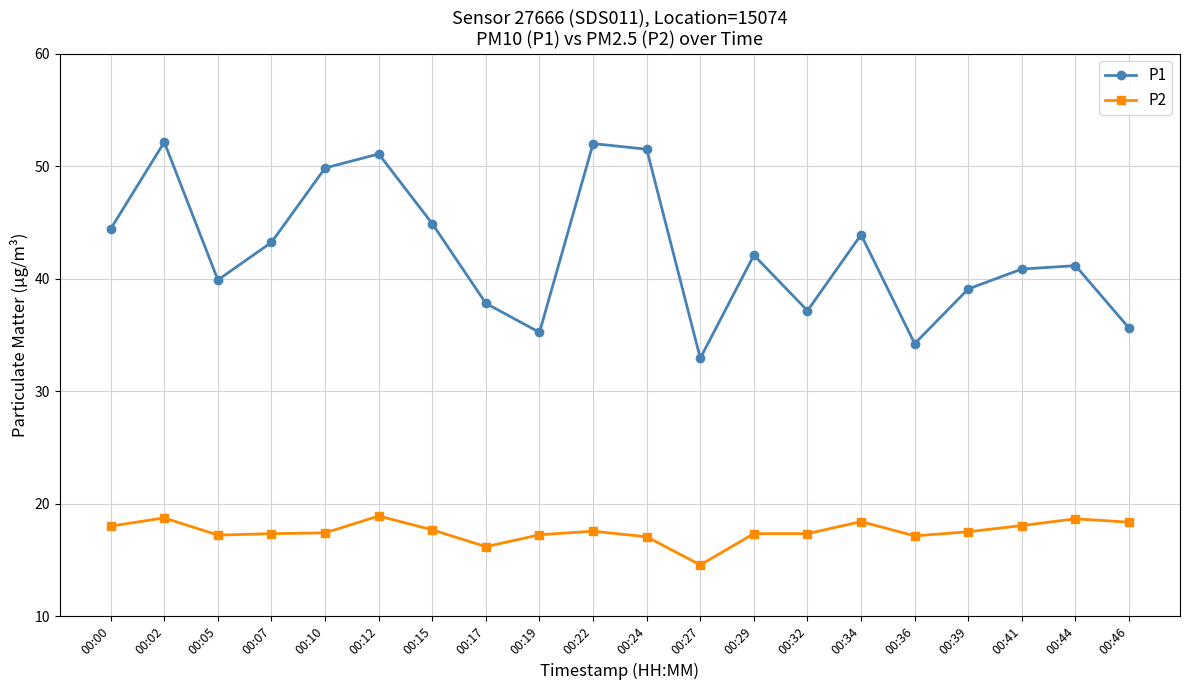

How many lines are shown in the chart?

2